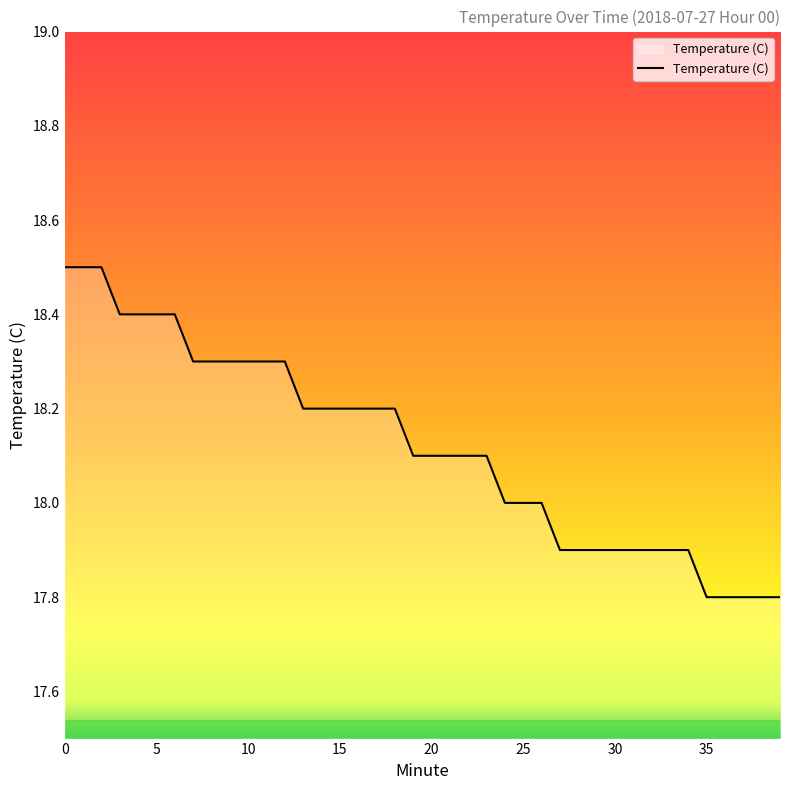

What is the difference between the maximum and minimum values?

0.7